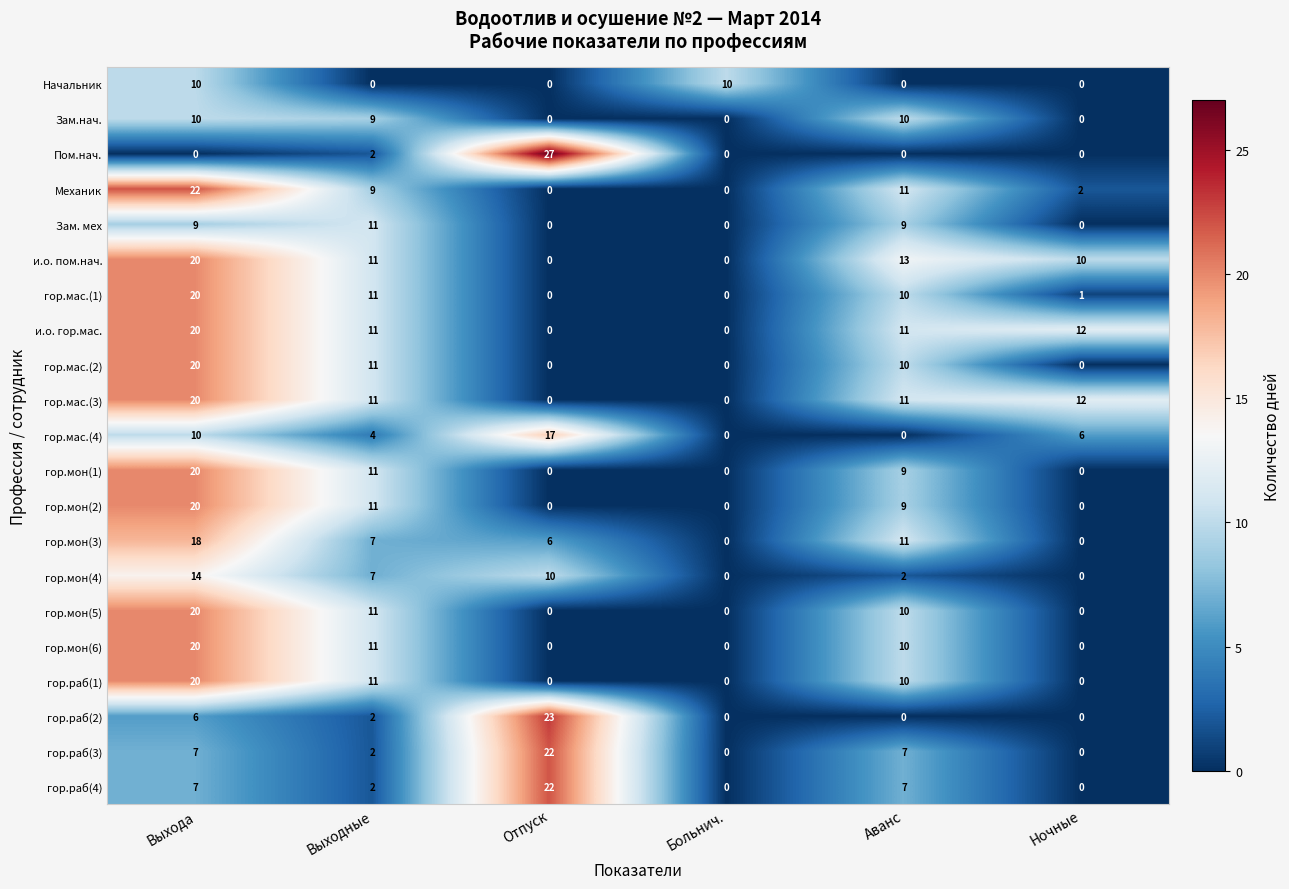

What is the maximum value shown in the chart?

27